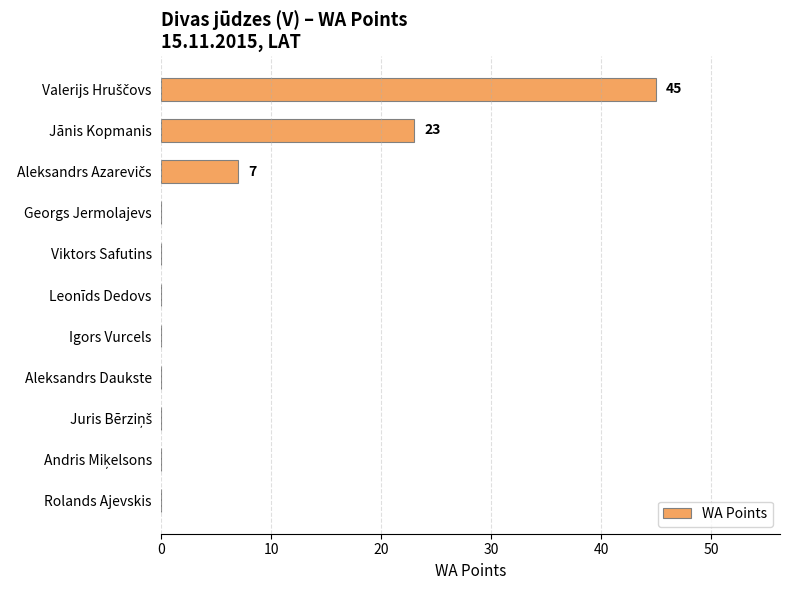

The value at Georgs Jermolajevs is 0. True or false?

True